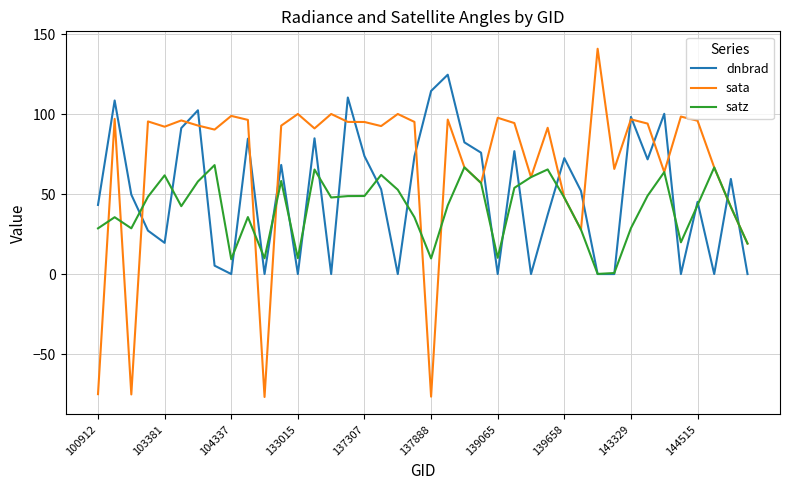

What is the difference between the maximum and minimum values in the dnbrad series?

124.6